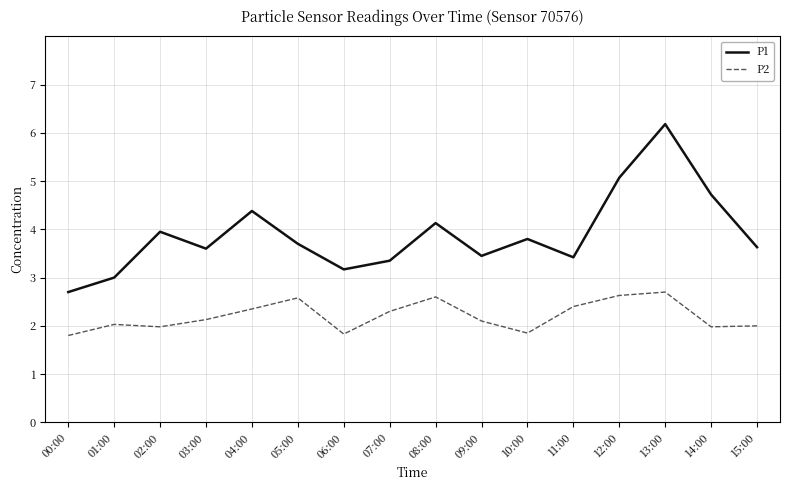

What position from the right is 07:00?

9